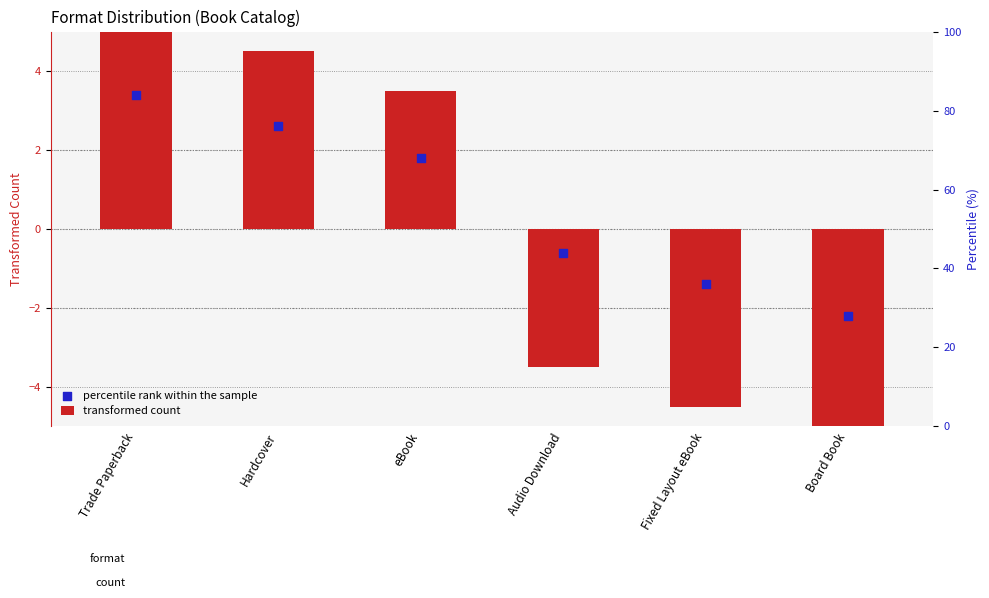

At which category is the sum across all series the highest?

Trade Paperback